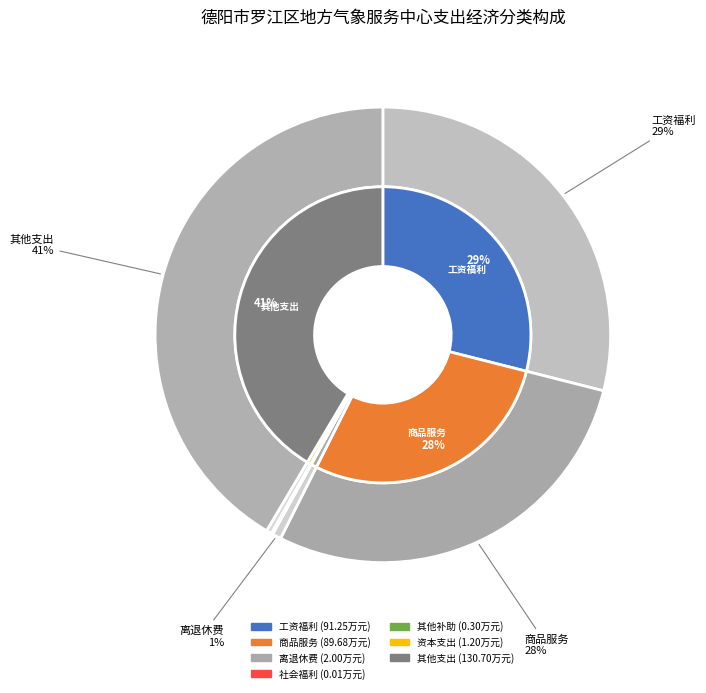

To the nearest percent, what is the combined percentage of 50999-其他对个人和家庭的补助 and 59999-其他支出?

42%